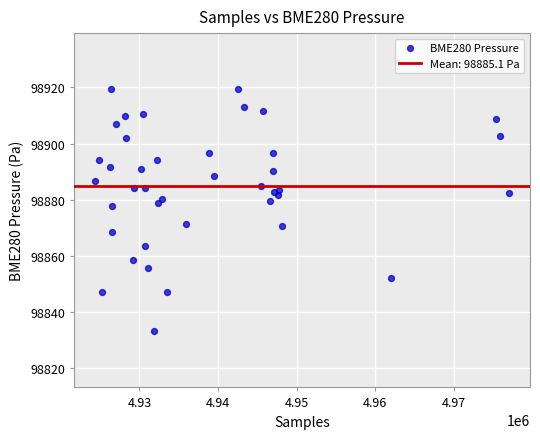

What Y value in the scatter plot is closest to 98876?

98877.7